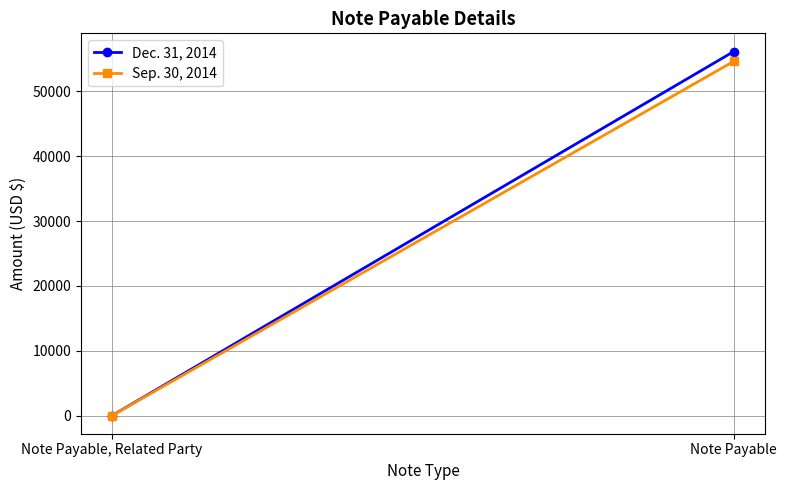

What value does the Dec. 31, 2014 series have at Note Payable, to the nearest 100?

56200